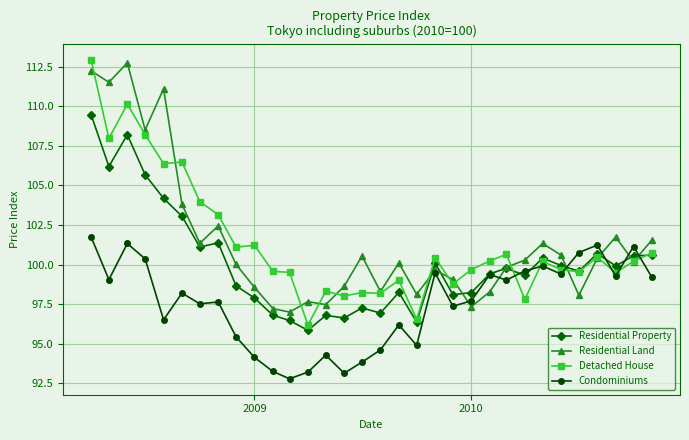

What is the average value of the Residential Property series?

100.1